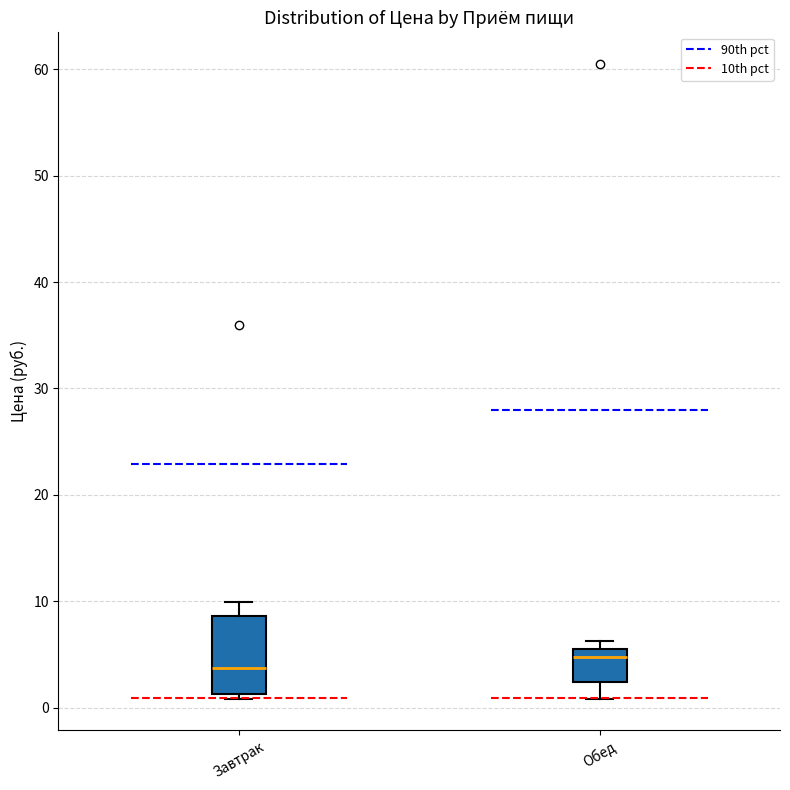

Reading left to right, read every box against the y-axis: the position of its median line, the range the box covers, and the ends of its whiskers. The values are not printed on the chart, so give them approximately, as read against the axis.

Завтрак: median 4, box 1 to 9, whiskers 1 (just below the box's lower edge) to 10
Обед: median 5, box 2 to 6, whiskers 1 to 6 (just above the box's upper edge)